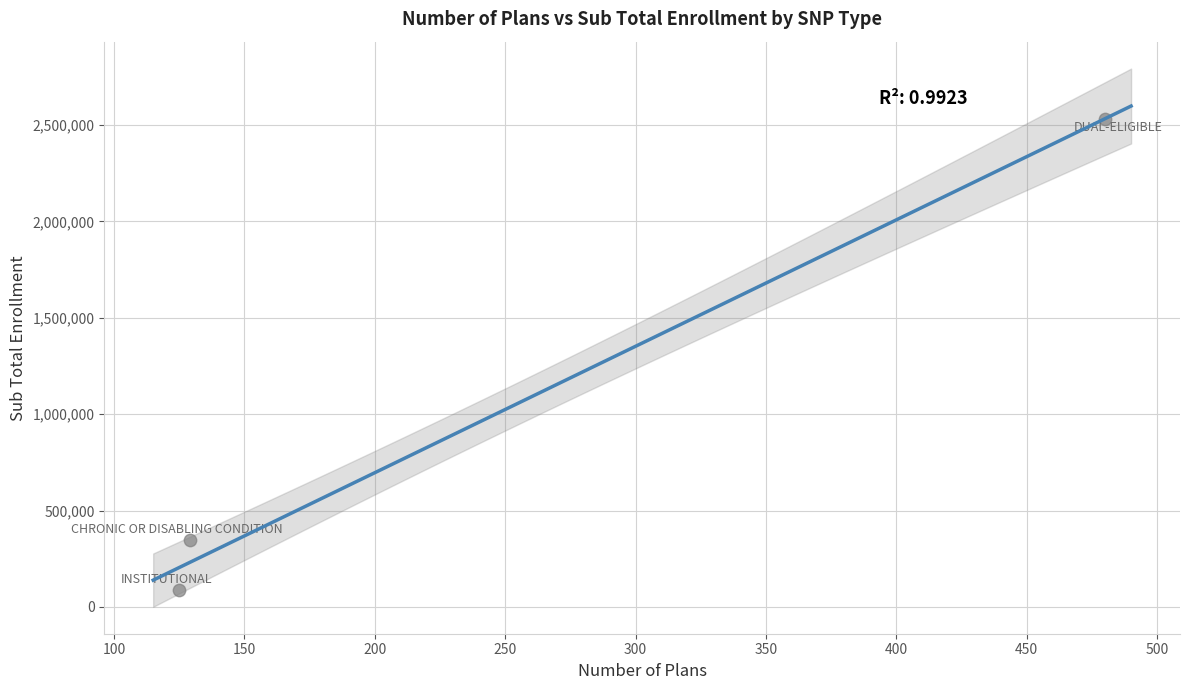

What Y value in the scatter plot is closest to 1309462?

349204